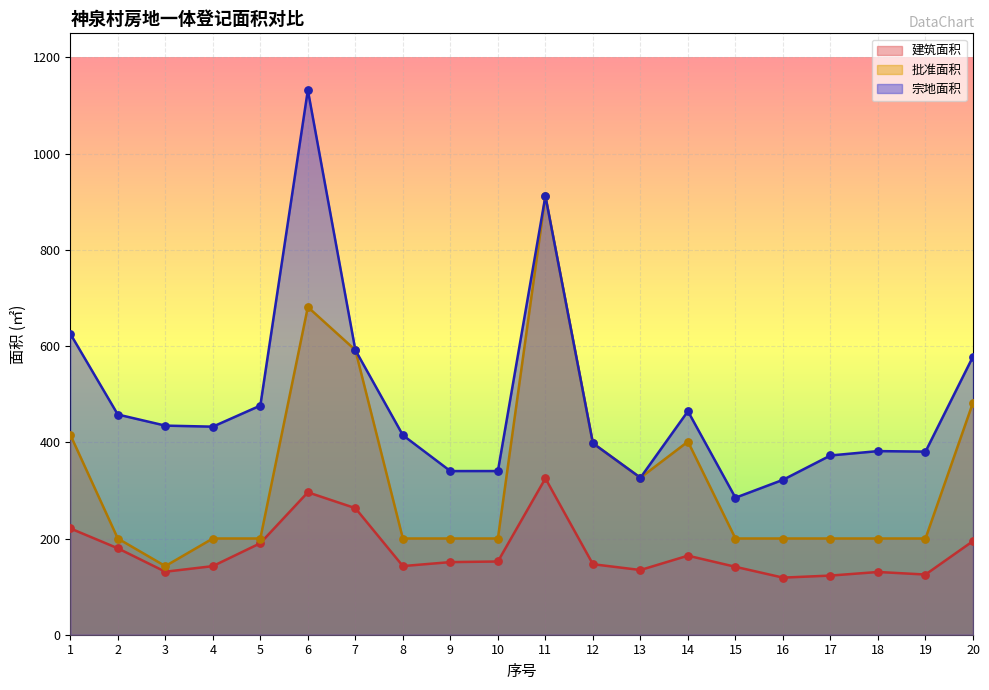

At which category is the sum across all series the highest?

11